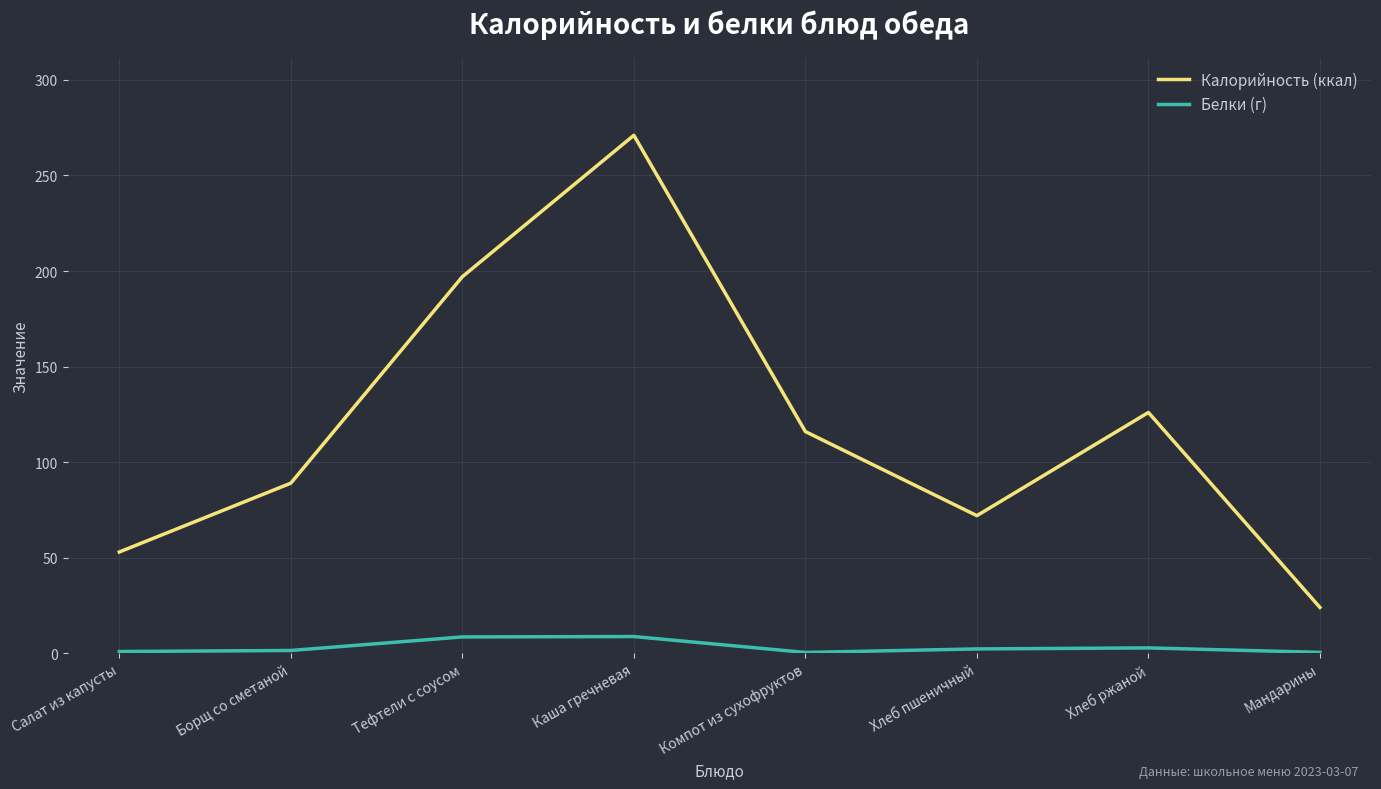

What is the total value across all series at Салат из капусты?

53.9